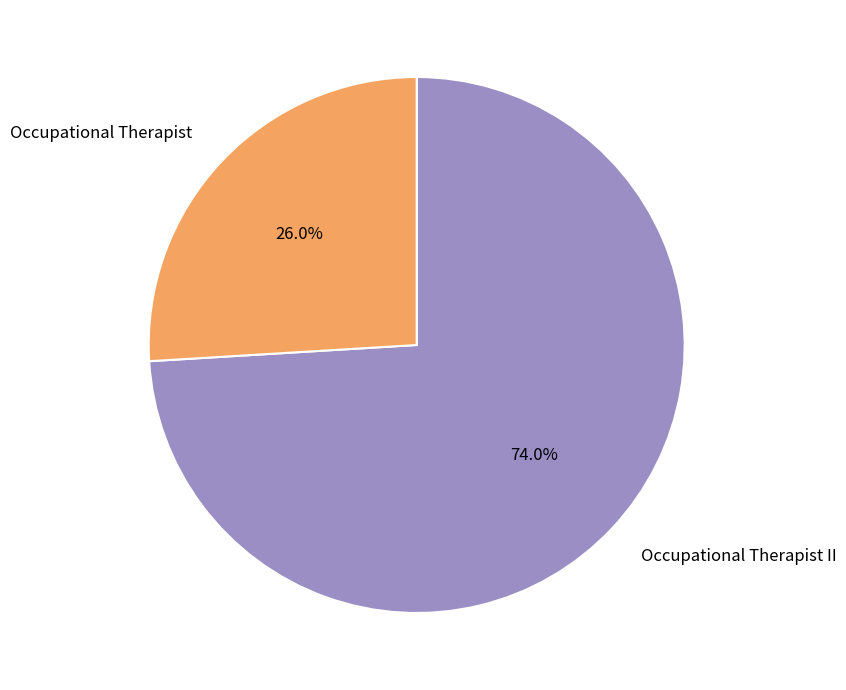

Which category has the biggest portion of the pie?

Occupational Therapist II